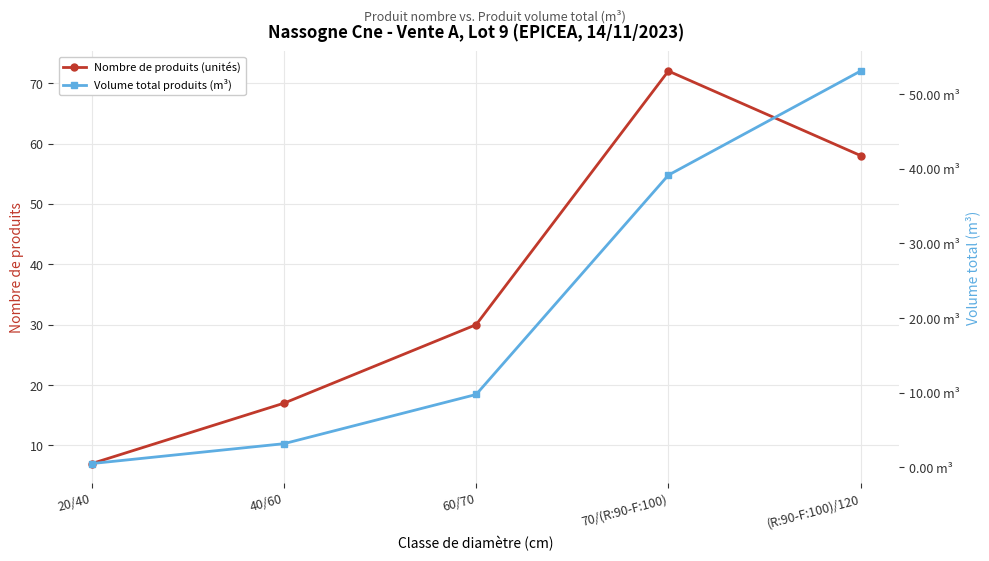

Which has a higher value, 20/40 or (R:90-F:100)/120?

(R:90-F:100)/120